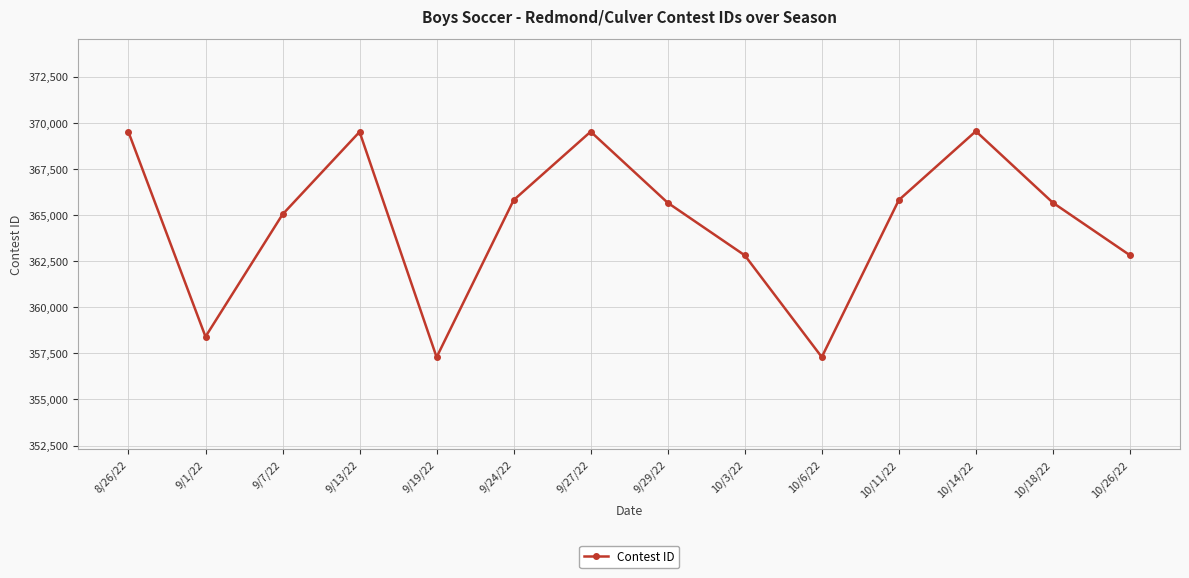

At which label does the data first exceed 365669?

8/26/22